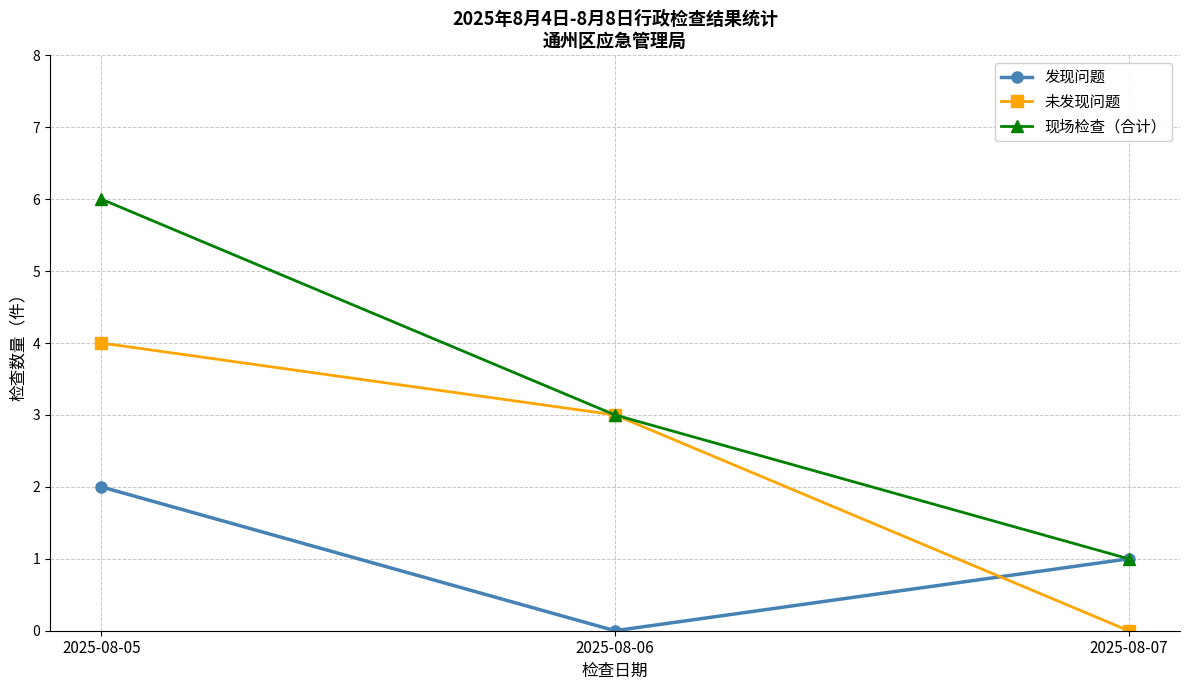

What are all the series names shown in the legend?

发现问题, 未发现问题, 现场检查（合计）